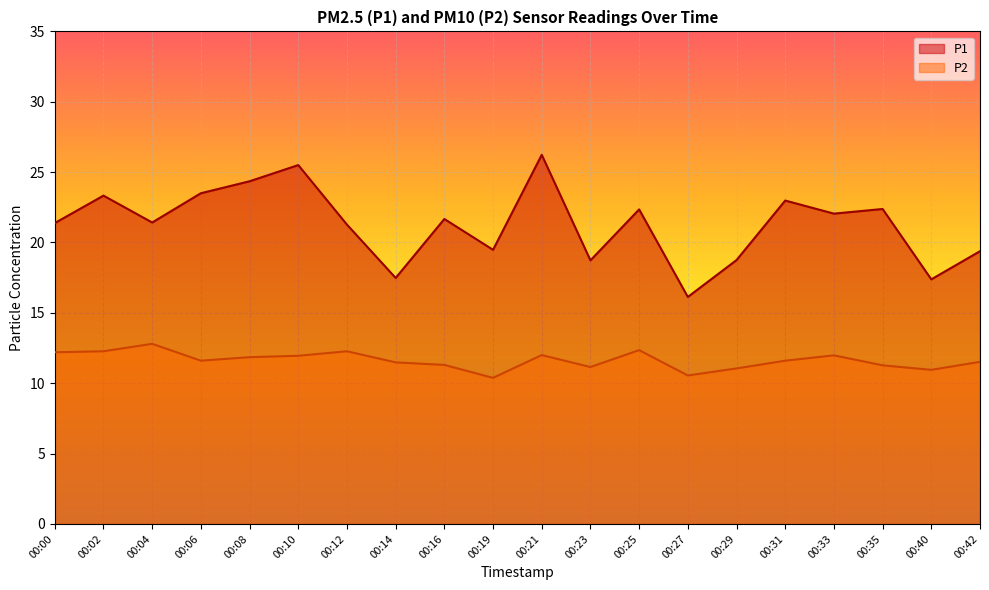

What is the average value of the P2 series?

11.6